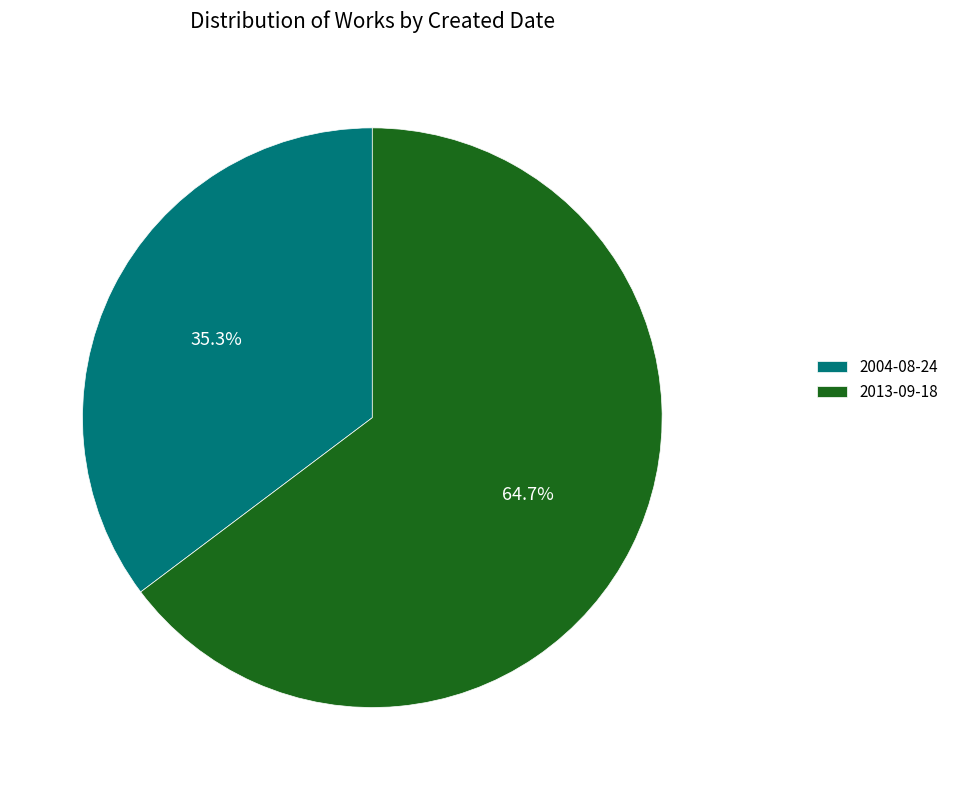

How many slices are in this pie chart?

2